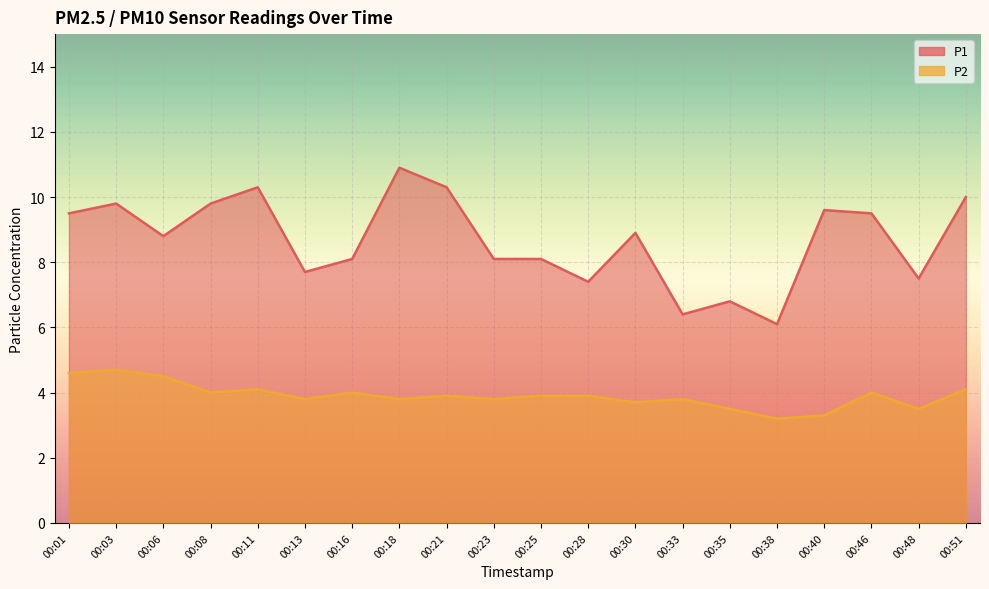

What is the value of the P1 point at the 20th from the left?

10.0